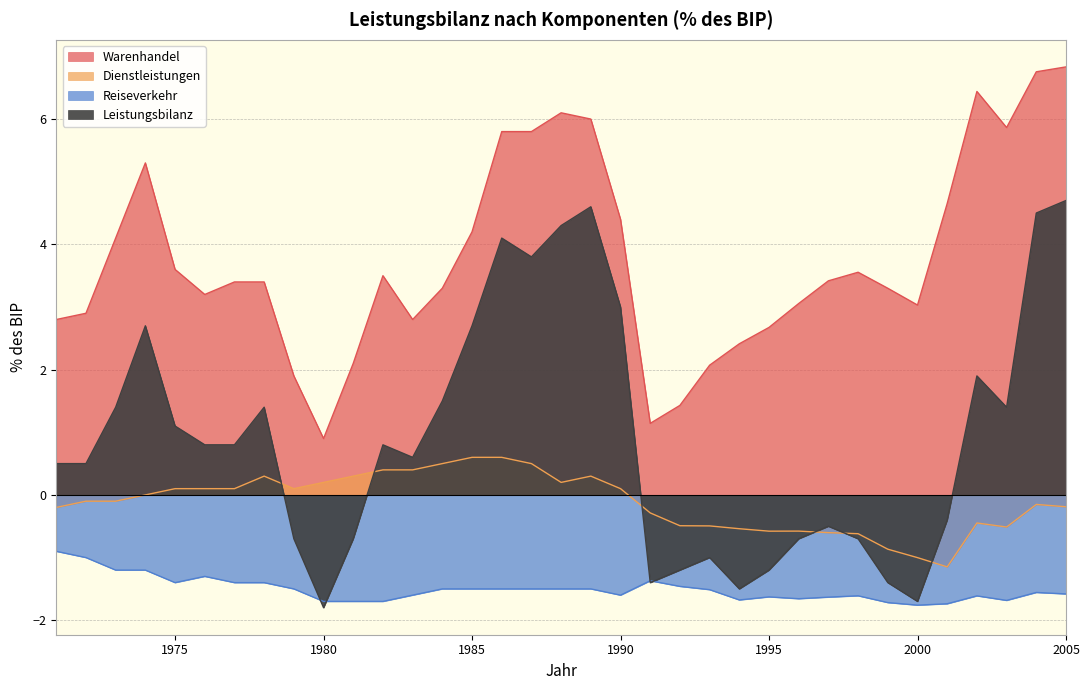

Which category has the lowest value across all series?

1980